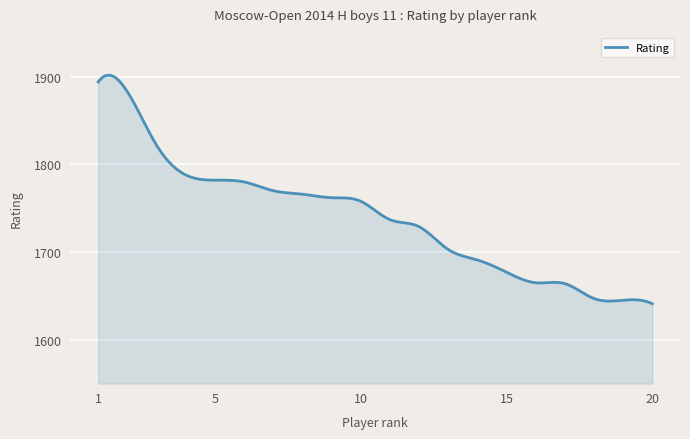

How many categories are shown in the chart?

300